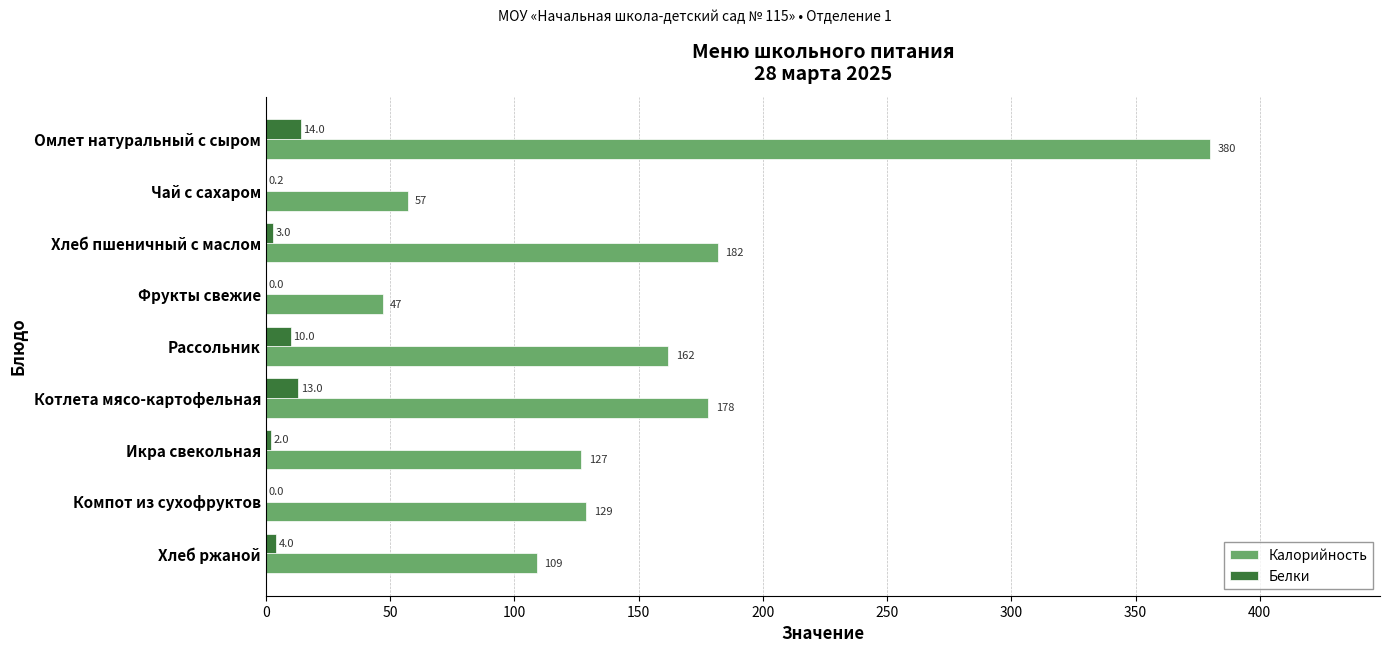

What is the sum of all Калорийность values?

1371.0